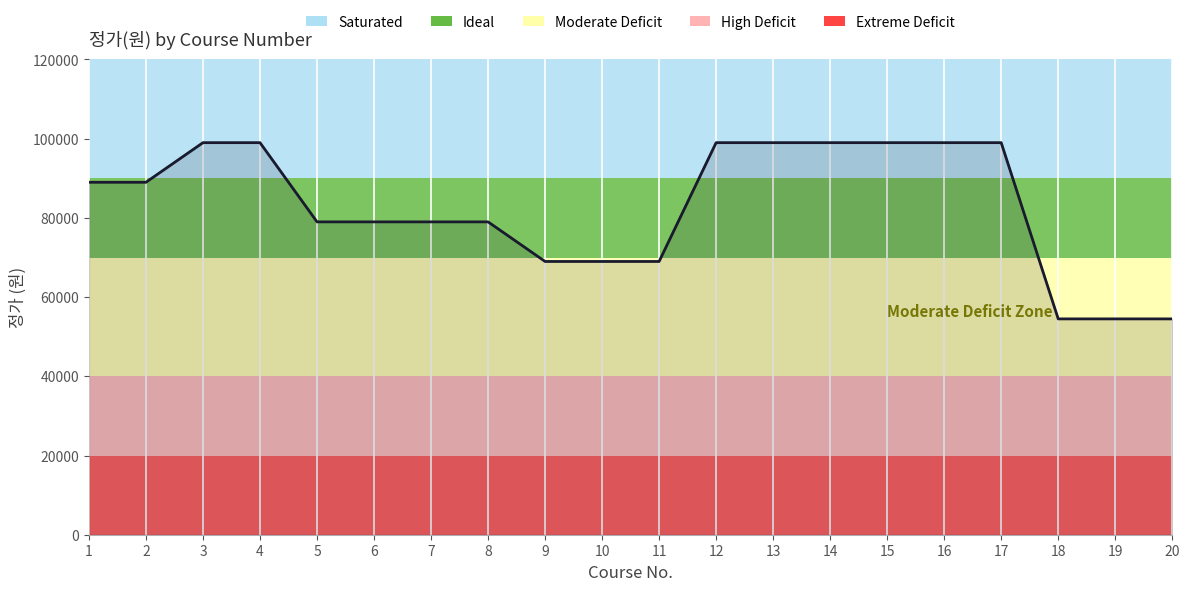

What is the difference between the values at 16 and 19?

44500